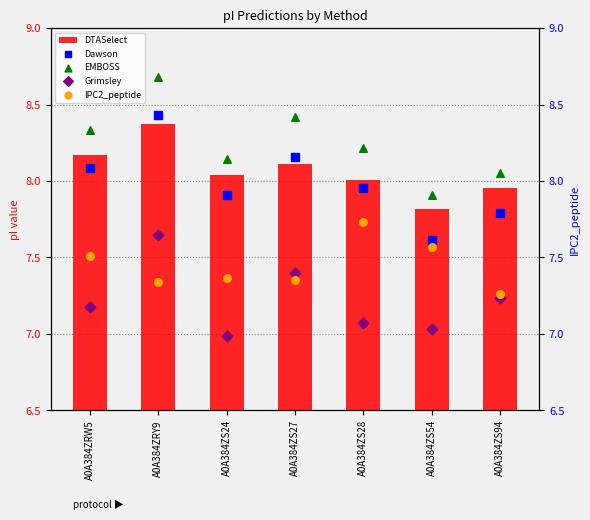

What are all the series names shown in the legend?

DTASelect, Dawson, EMBOSS, Grimsley, IPC2_peptide